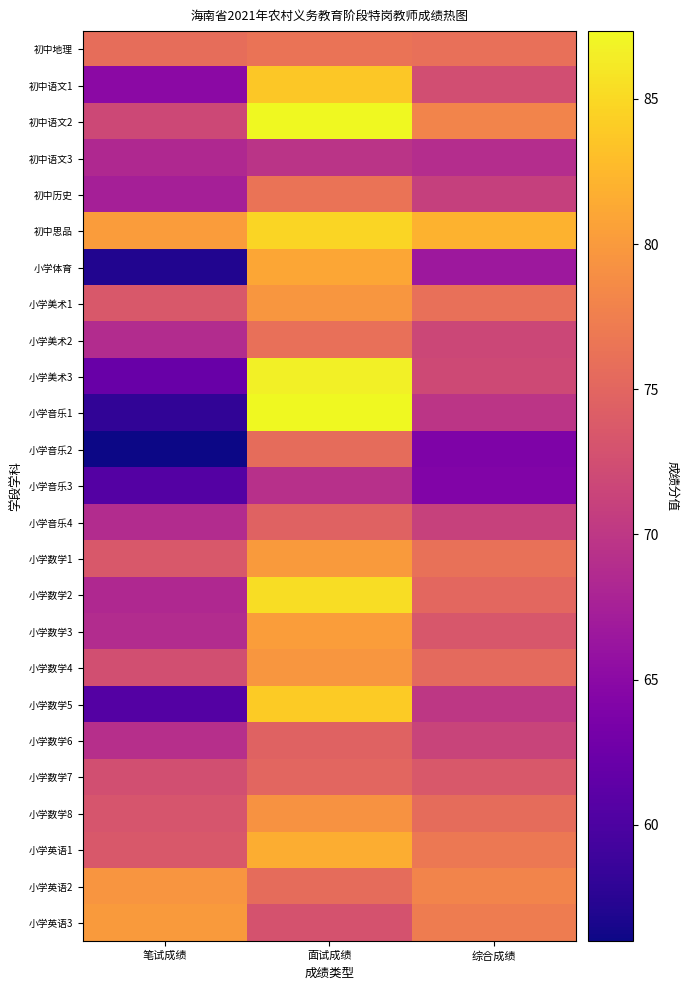

At how many categories does at least one series exceed 70?

3